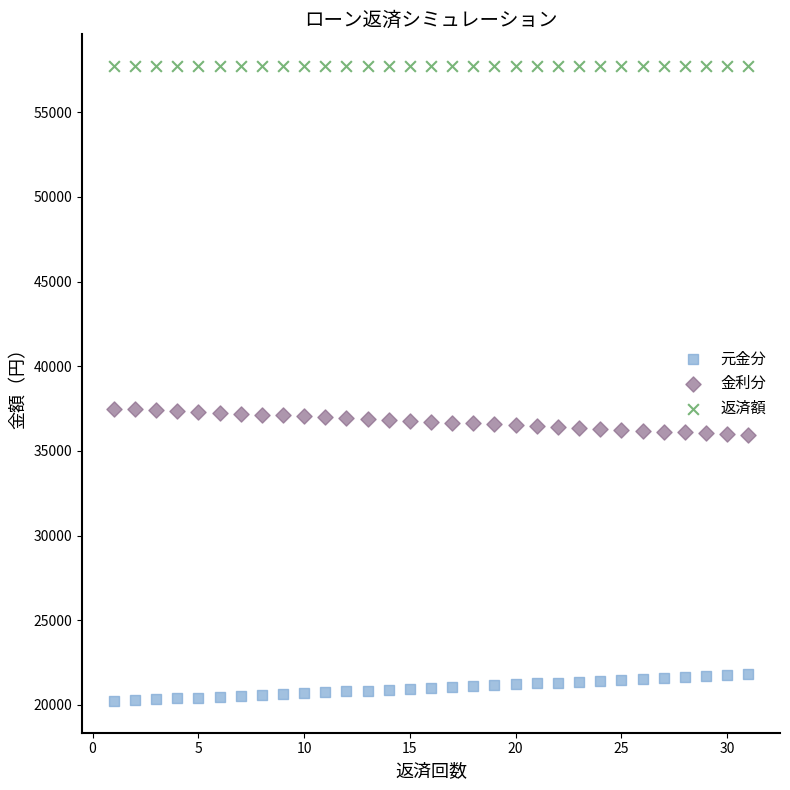

Which series contains the highest Y value?

返済額